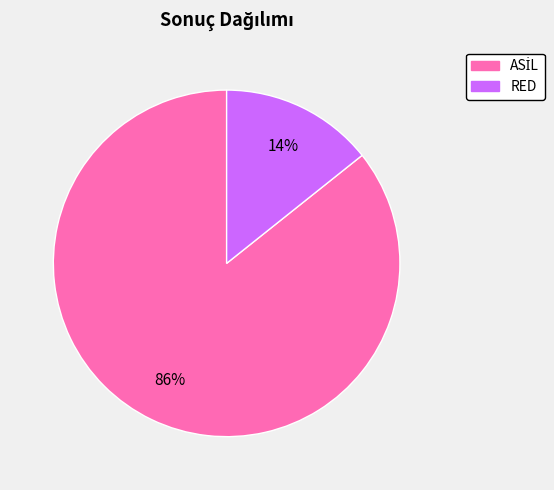

To the nearest percent, what portion does RED represent?

14%